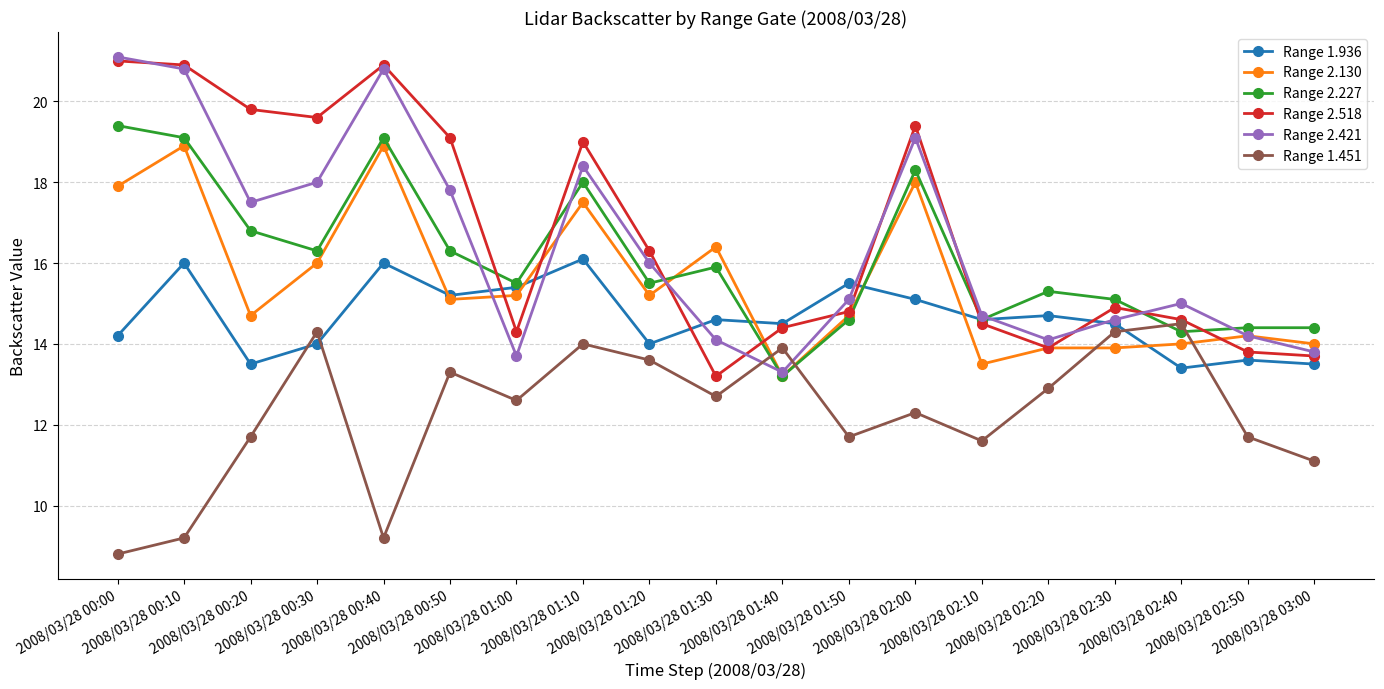

What is the total value across all series at 2008/03/28 02:50?

81.9